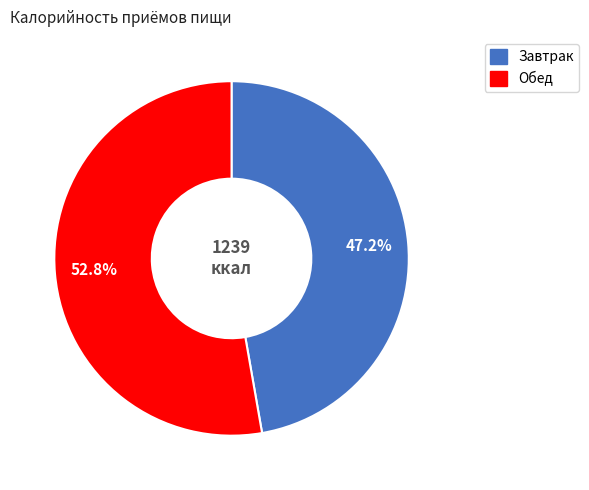

How many slices are in this pie chart?

2